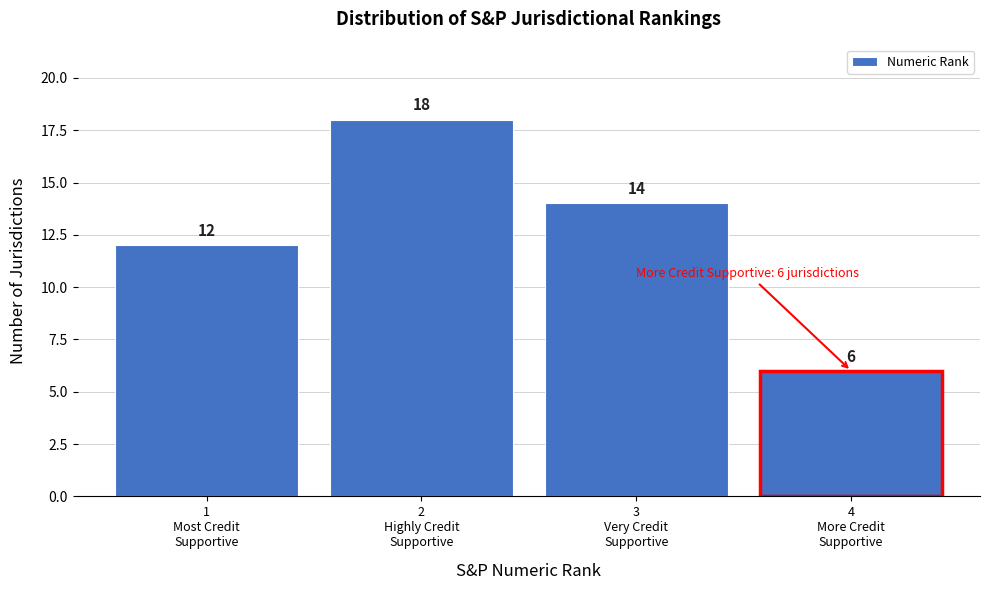

Reading left to right, list all the values displayed in this chart.

12	18	14	6